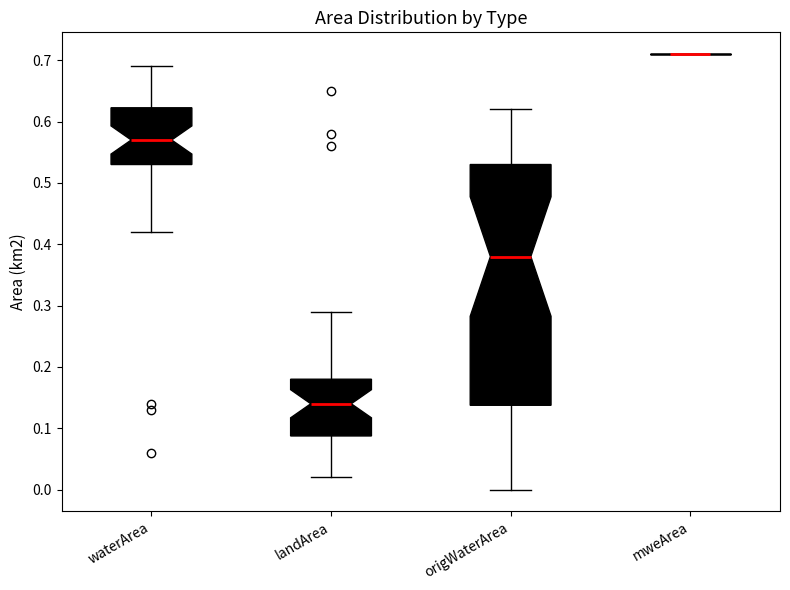

Reading left to right, transcribe this box plot: for each box, give where its median line is, the range the box spans, and where its two whiskers end, as read against the y-axis. The values are not printed on the chart, so give them approximately, as read against the axis.

waterArea: median 0.57, box 0.53 to 0.62, whiskers 0.42 to 0.69
landArea: median 0.14, box 0.09 to 0.18, whiskers 0.02 to 0.29
origWaterArea: median 0.38, box 0.14 to 0.53, whiskers 0.00 to 0.62
mweArea: box collapsed to a line at 0.71, whiskers 0.71 to 0.71